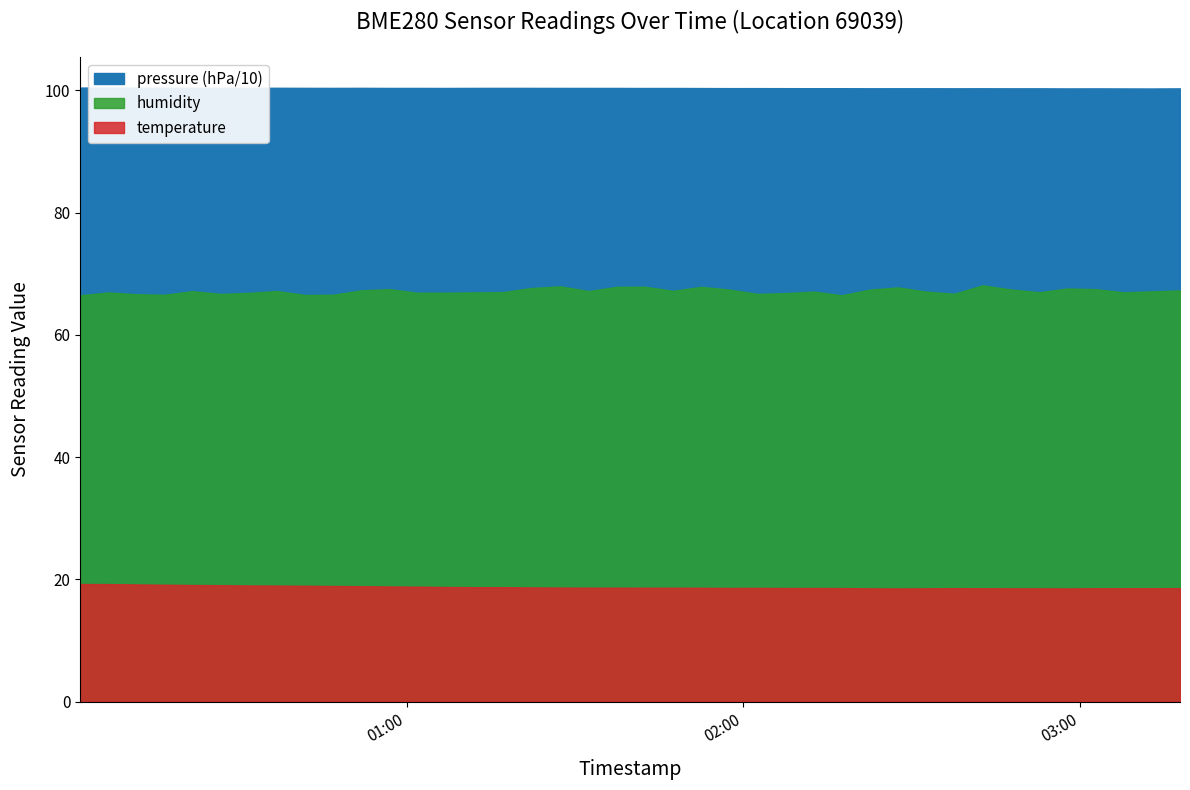

Is it true that temperature equals 5.0 at 2023-07-24T02:22:30?

False